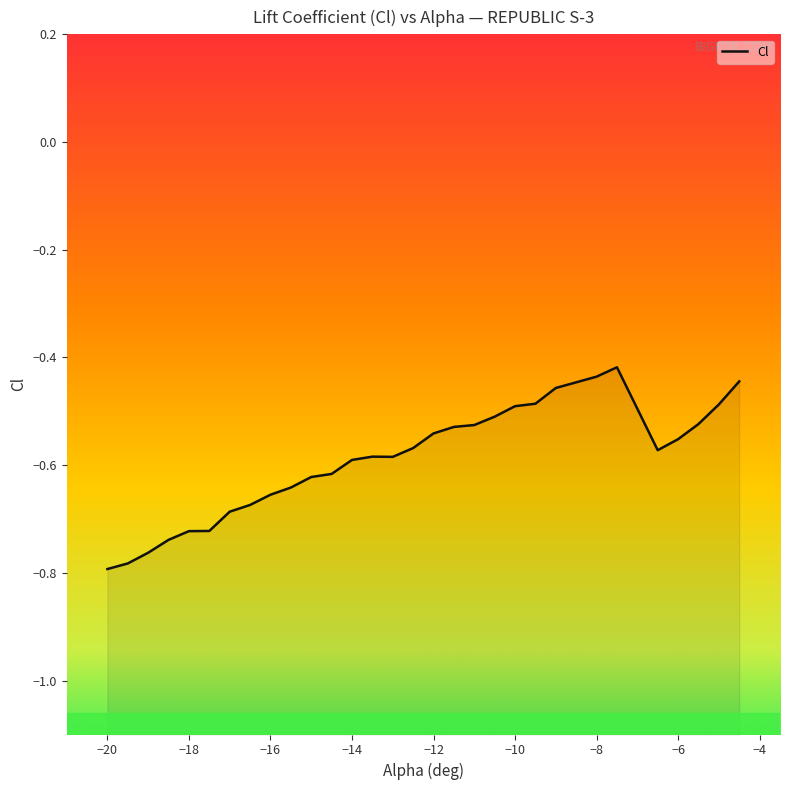

What is the value of the 14th point from the left?

-0.6